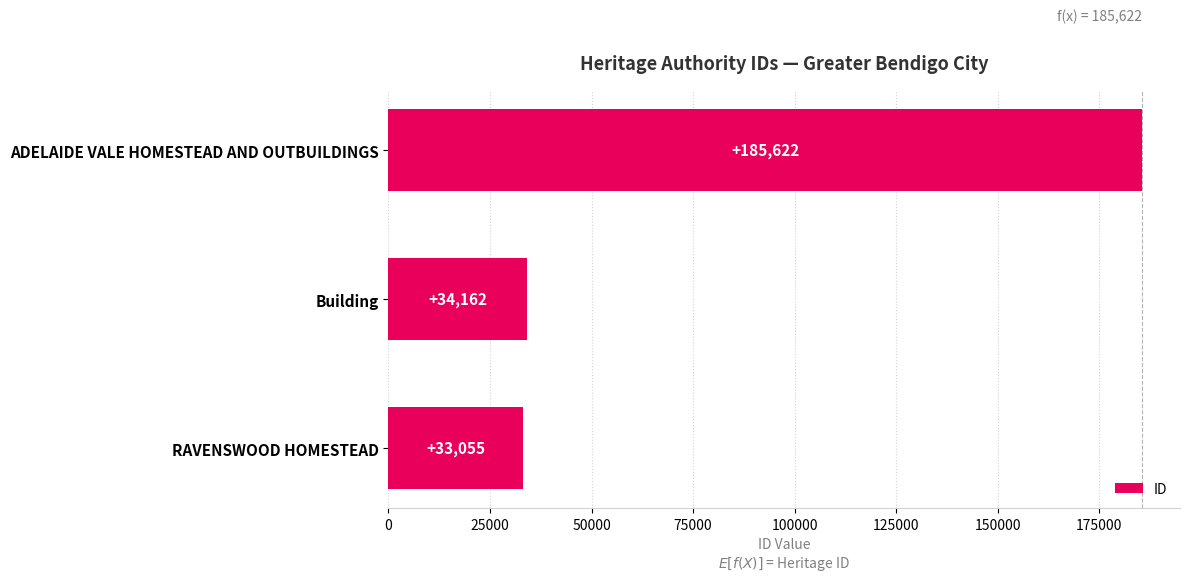

Does the chart contain any negative values?

No